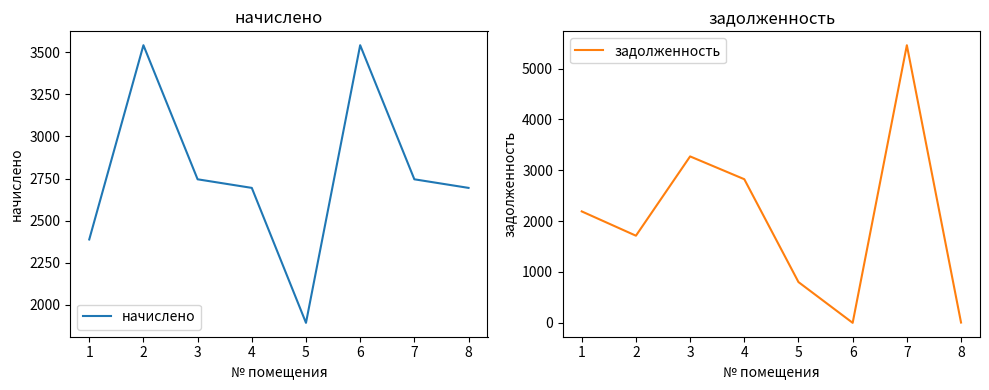

Rank the series by their maximum value, from lowest to highest.

начислено, задолженность